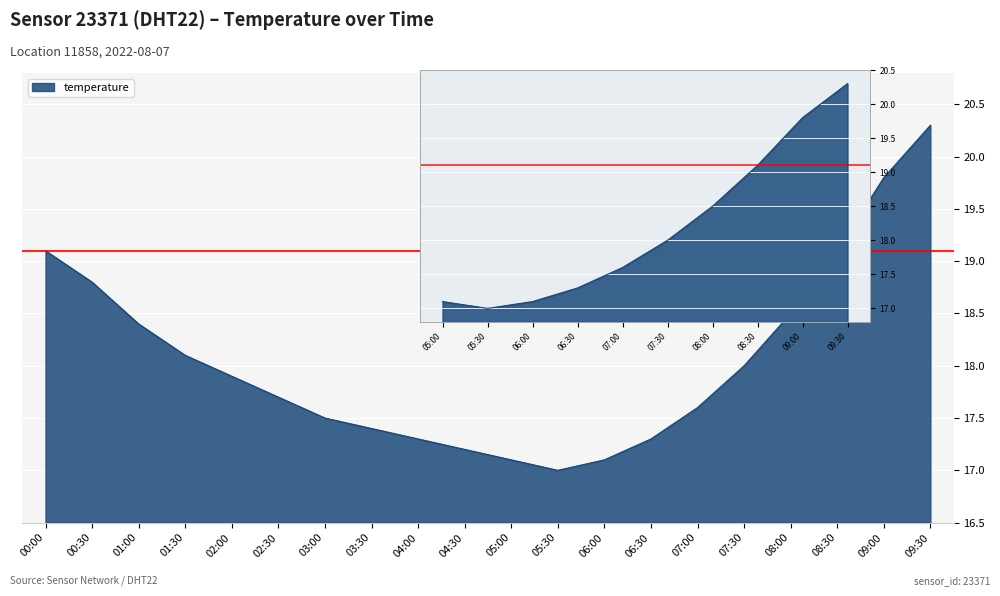

How many interior local valleys (lower than both neighbors) does the data have?

1